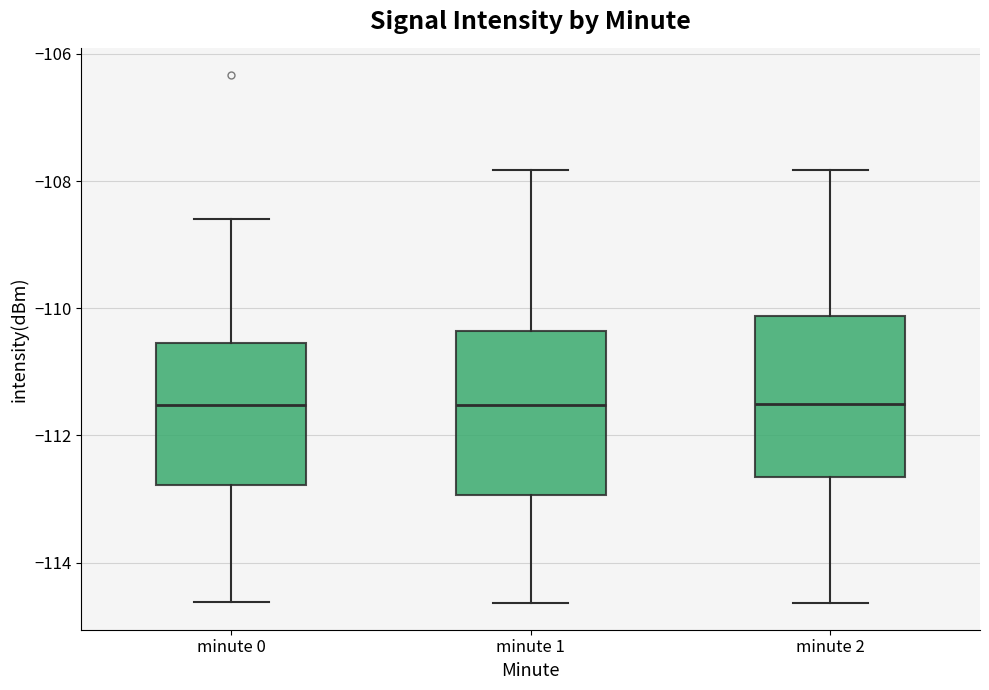

Reading left to right, read every box against the y-axis: the position of its median line, the range the box covers, and the ends of its whiskers. The values are not printed on the chart, so give them approximately, as read against the axis.

minute 0: median -111.6, box -112.8 to -110.6, whiskers -114.6 to -108.6
minute 1: median -111.6, box -113.0 to -110.4, whiskers -114.6 to -107.8
minute 2: median -111.6, box -112.6 to -110.2, whiskers -114.6 to -107.8